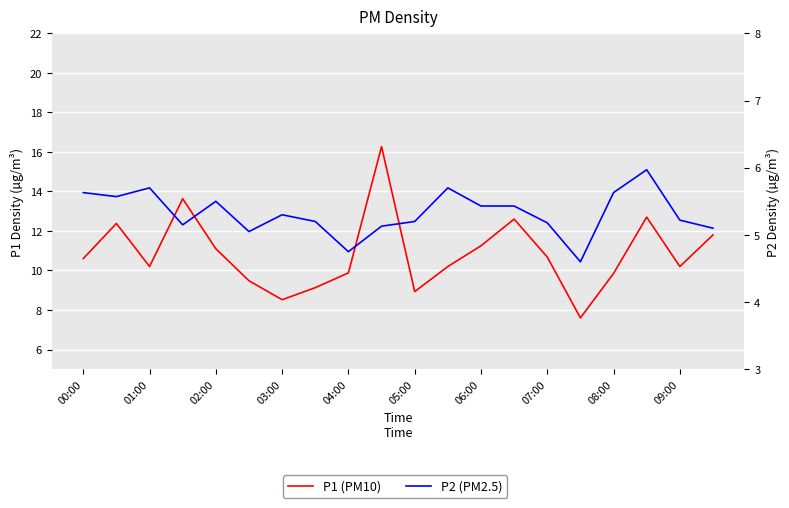

What is the value of the P1 (PM10) point at the 8th from the left?

9.1